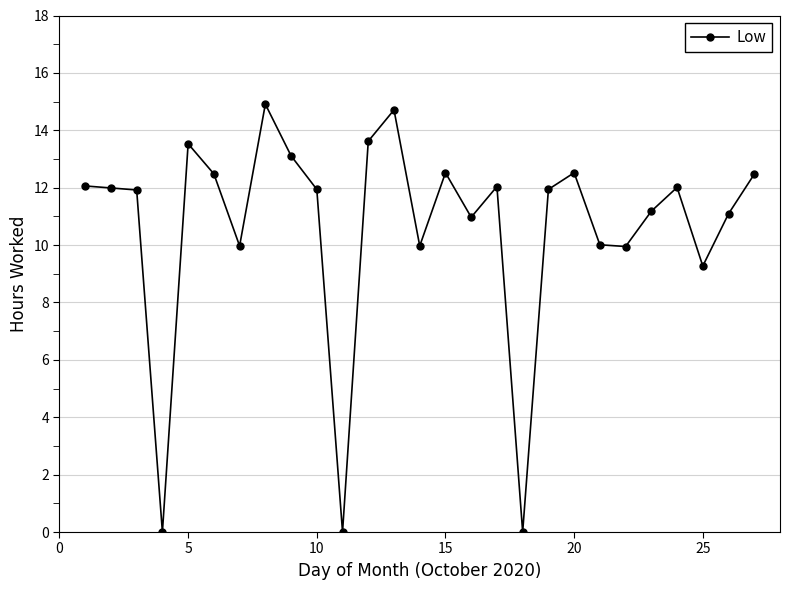

What is the greatest value displayed?

14.9